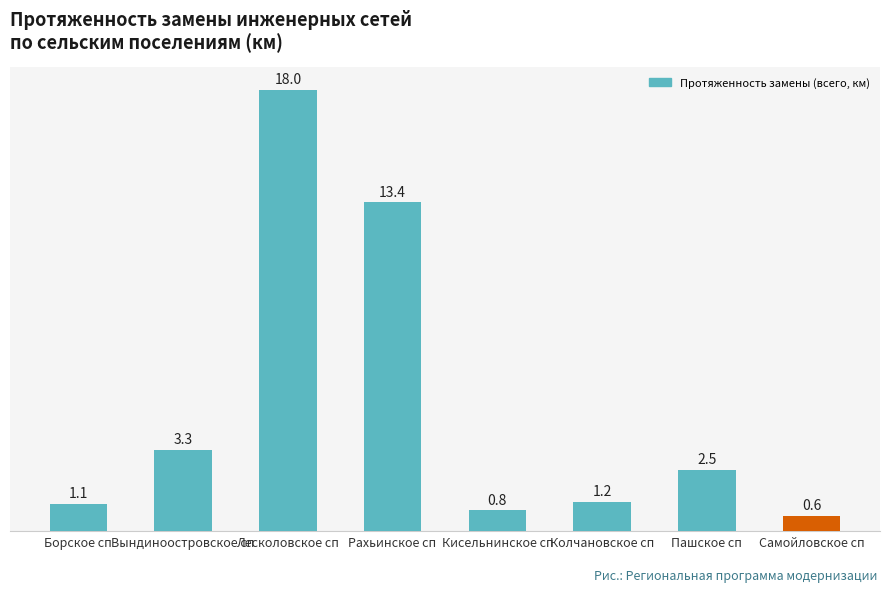

How many data points does each series have?

8